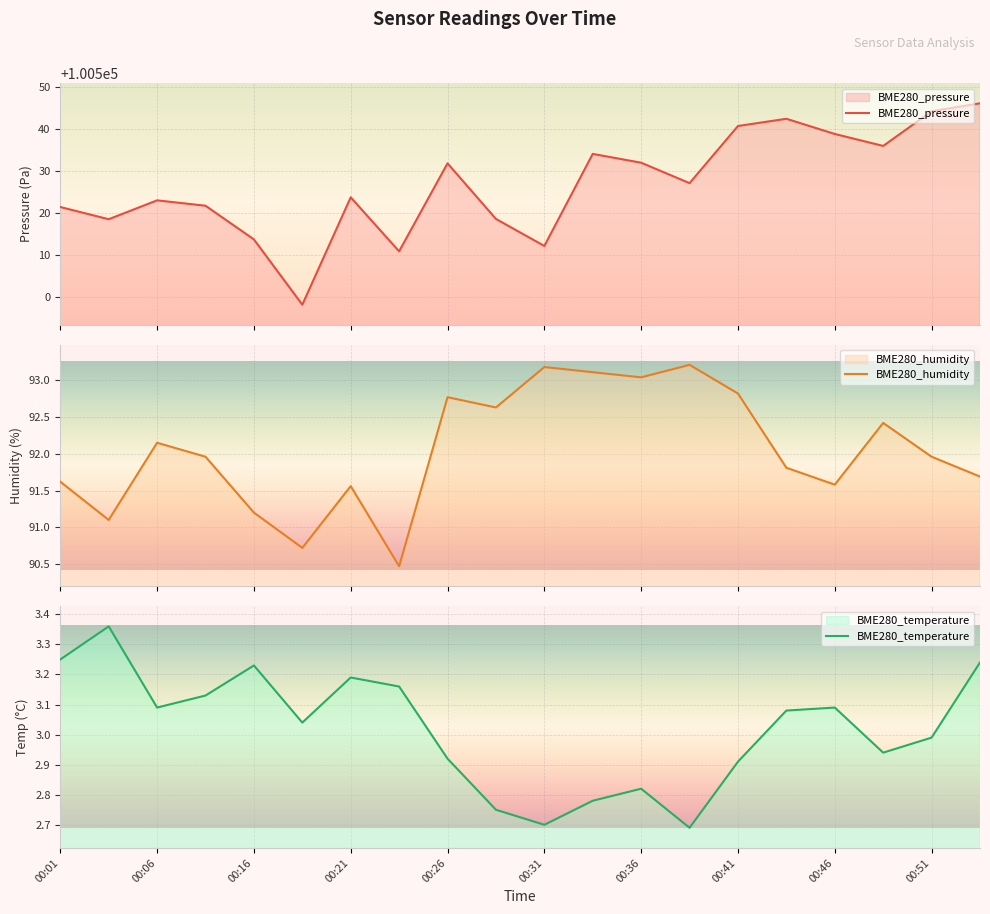

At which label does BME280_temperature first exceed 3?

00:01